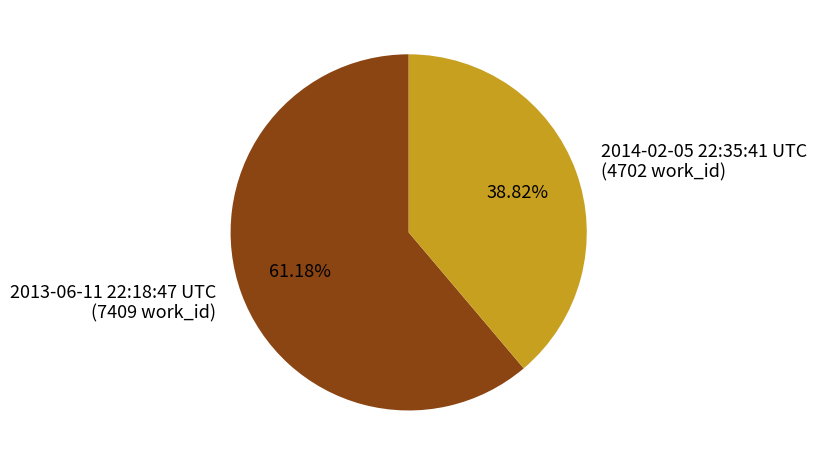

Which slice is the largest?

2013-06-11 22:18:47 UTC